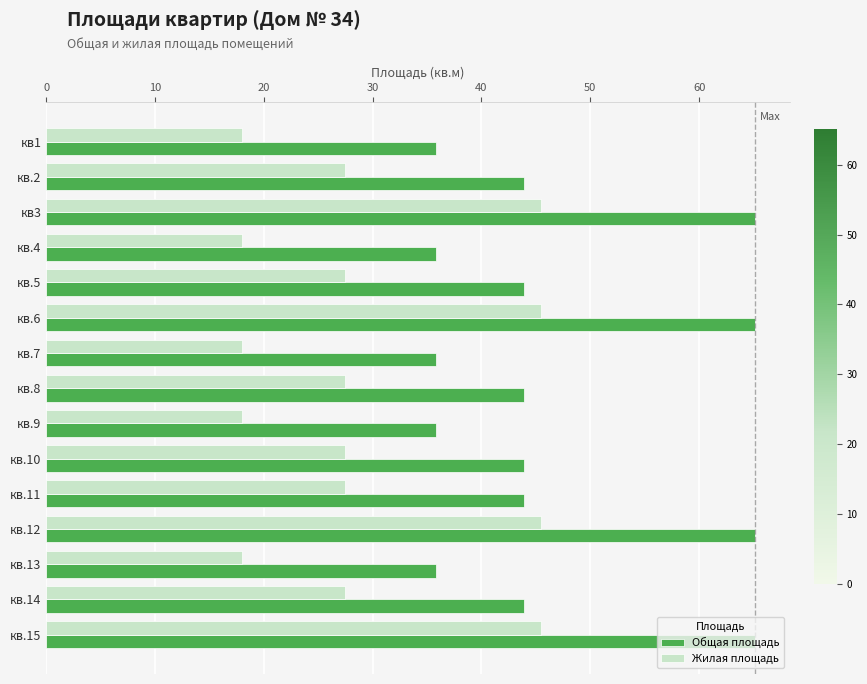

List the series in order of their overall mean, lowest first.

Жилая площадь, Общая площадь